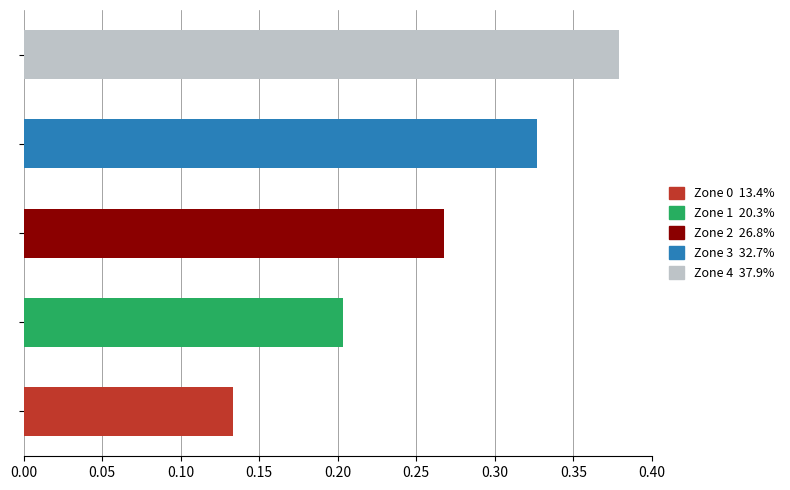

What is the maximum value shown in the chart?

0.4